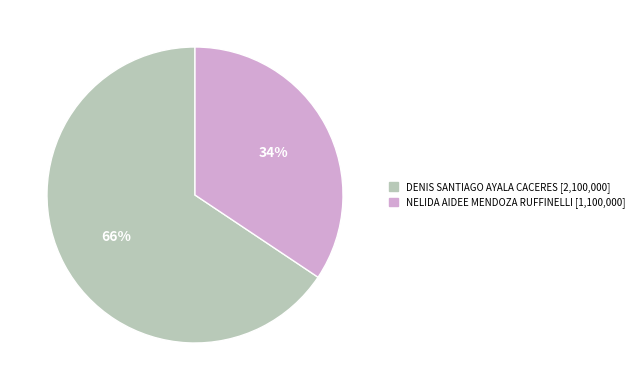

The NELIDA AIDEE MENDOZA RUFFINELLI slice represents 34% of the pie. True or false?

True